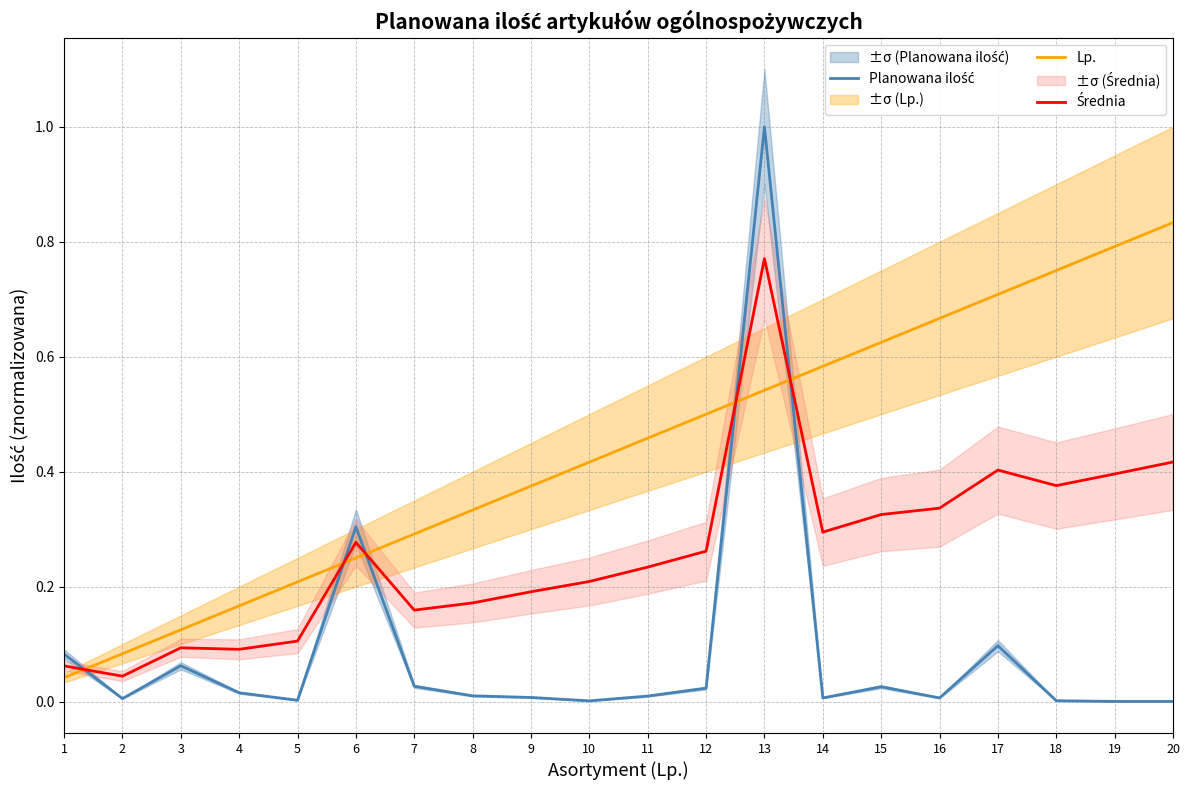

Which label corresponds to the smallest value in the chart?

19